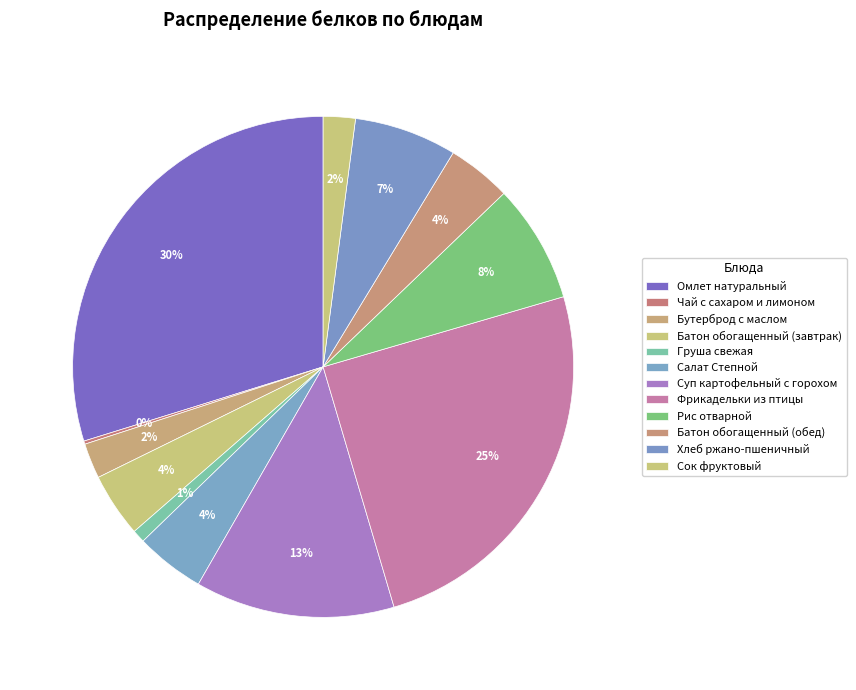

To the nearest percent, what portion does Сок фруктовый represent?

2%